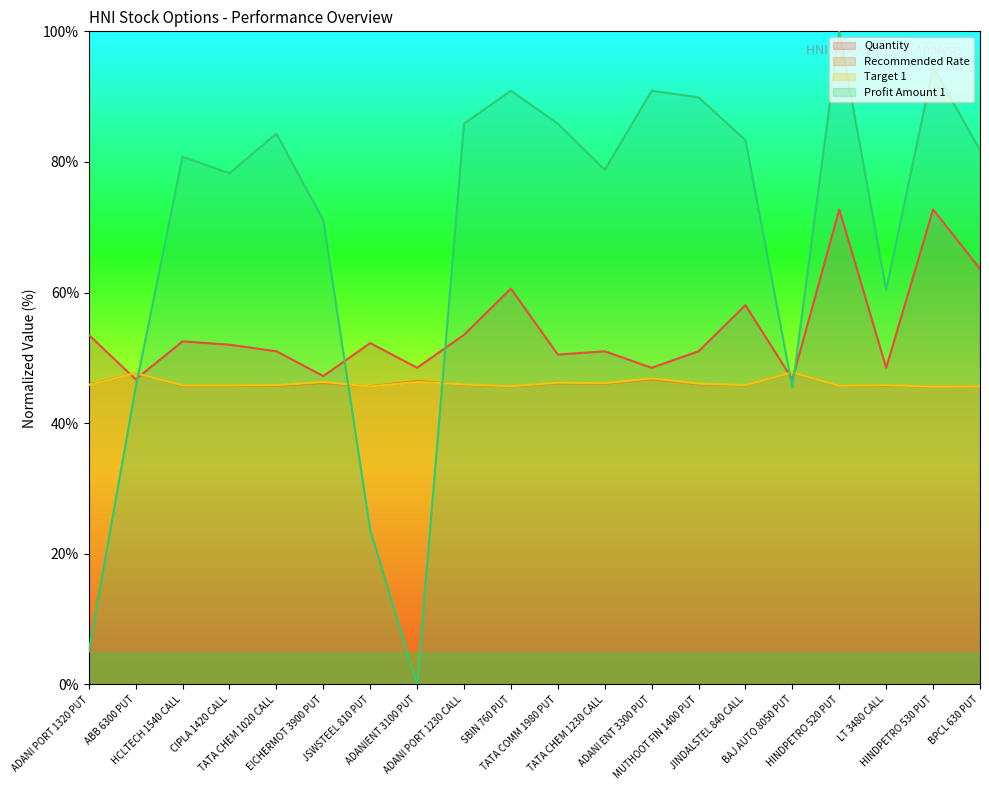

How many data points in Profit Amount 1 are less than 81?

10